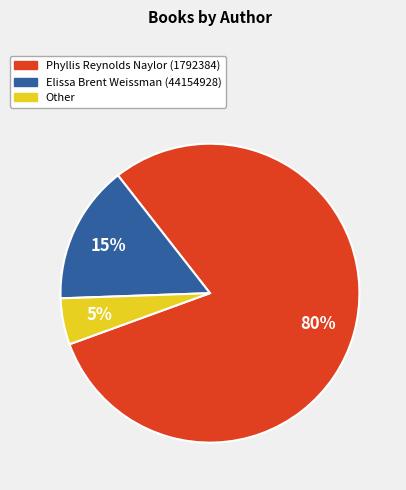

Which has a higher value, Phyllis Reynolds Naylor (1792384) or Other?

Phyllis Reynolds Naylor (1792384)